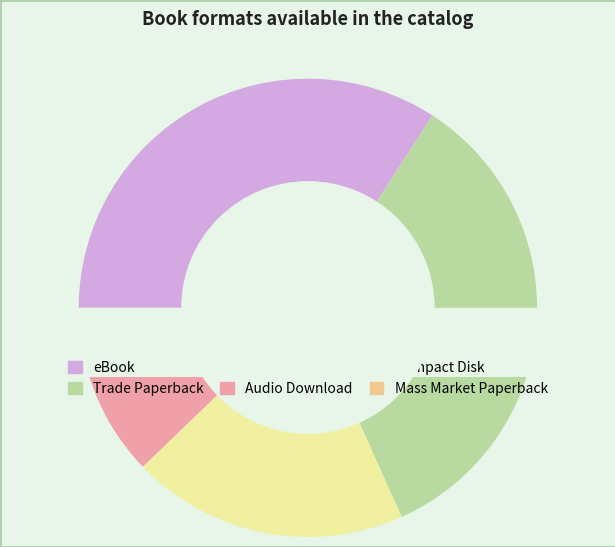

What percentage is NOT represented by Audio Download?

92.7%